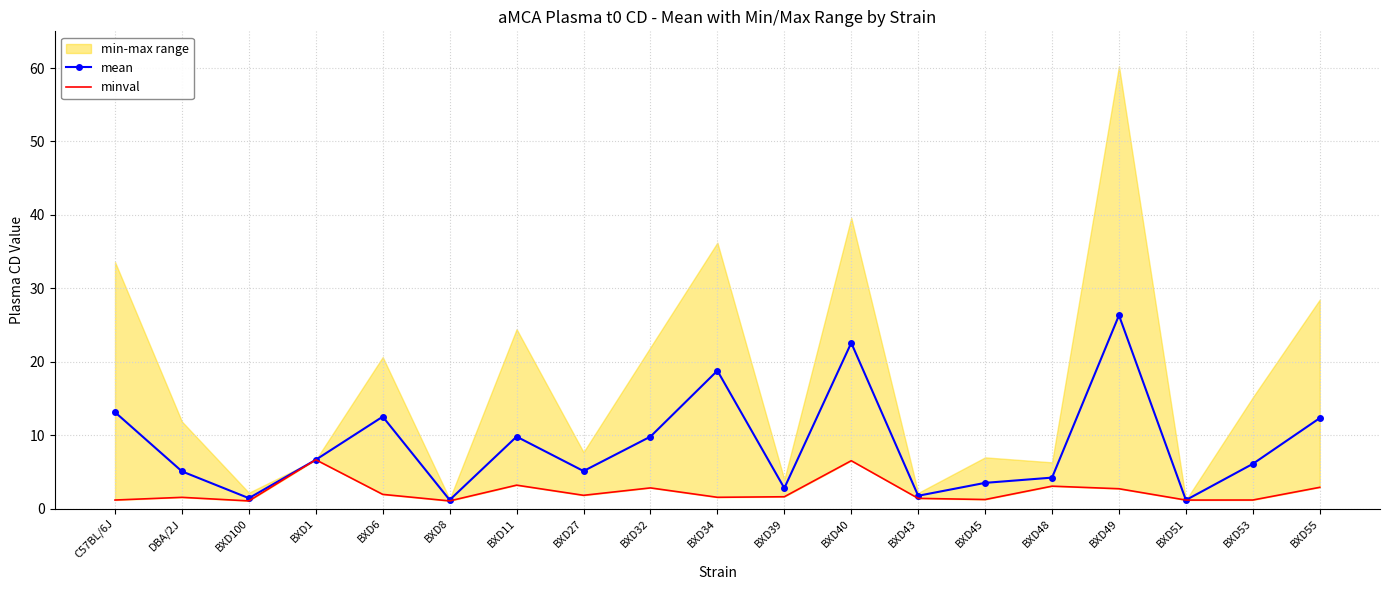

What is the value of the mean point at the 19th from the left?

12.3